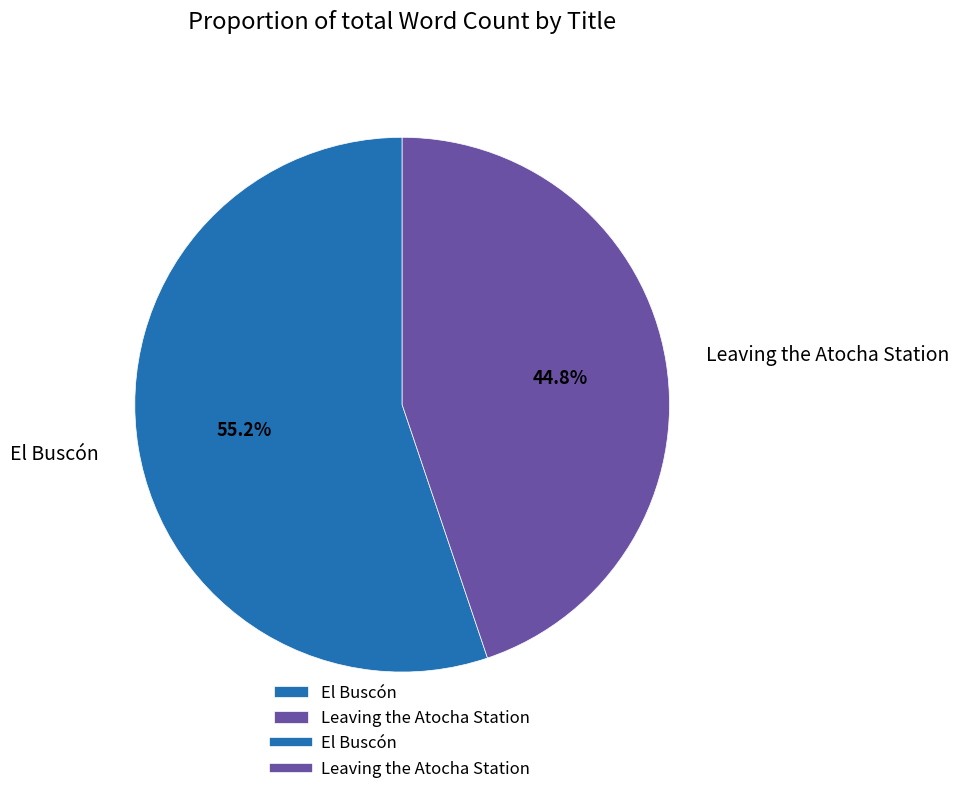

Count the number of slices in the pie.

2